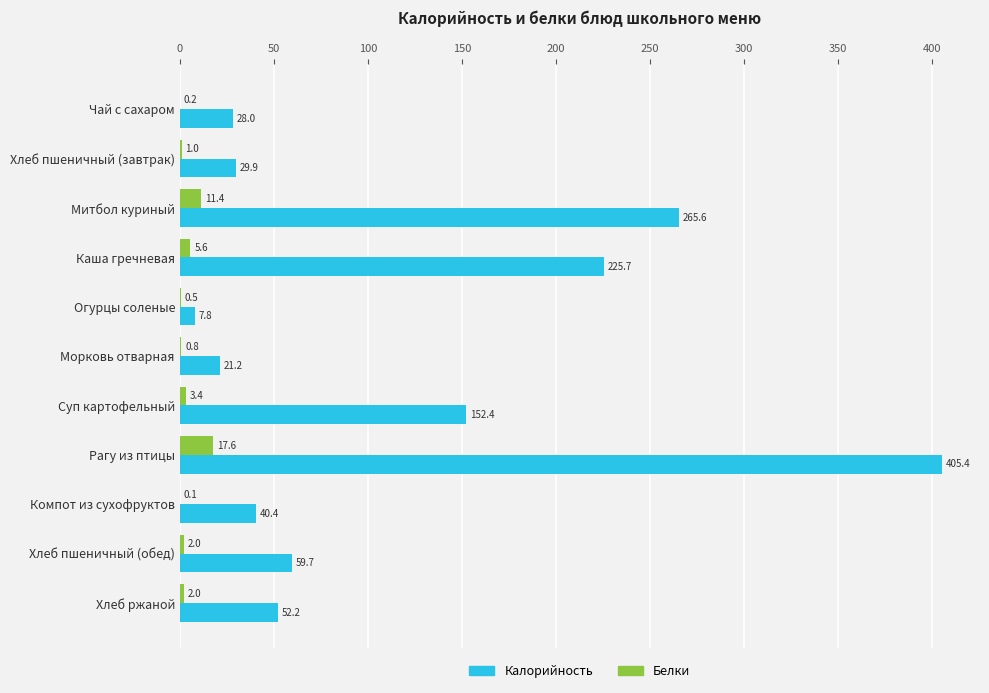

Which category has the highest value across all series?

Рагу из птицы